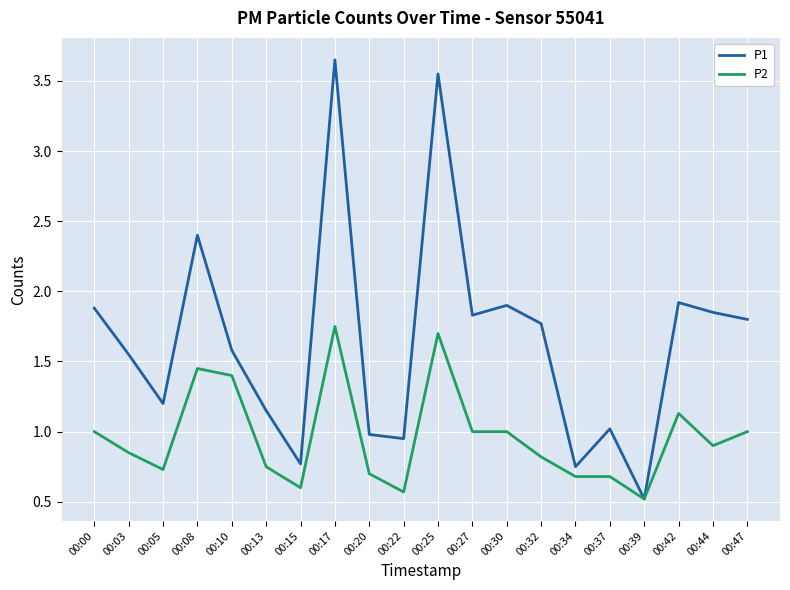

The value of P1 at 00:44 is 2.7. True or false?

False